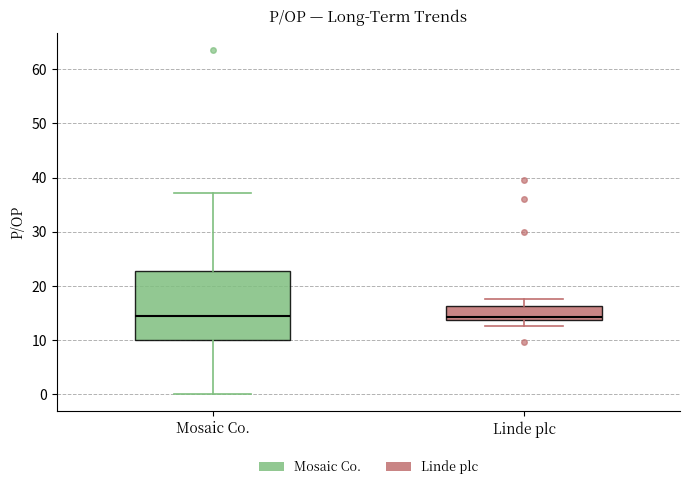

Reading left to right, read every box against the y-axis: the position of its median line, the range the box covers, and the ends of its whiskers. The values are not printed on the chart, so give them approximately, as read against the axis.

Mosaic Co.: median 15, box 10 to 23, whiskers 0 to 37
Linde plc: median 14 (just above the box's lower edge), box 14 to 16, whiskers 13 to 18